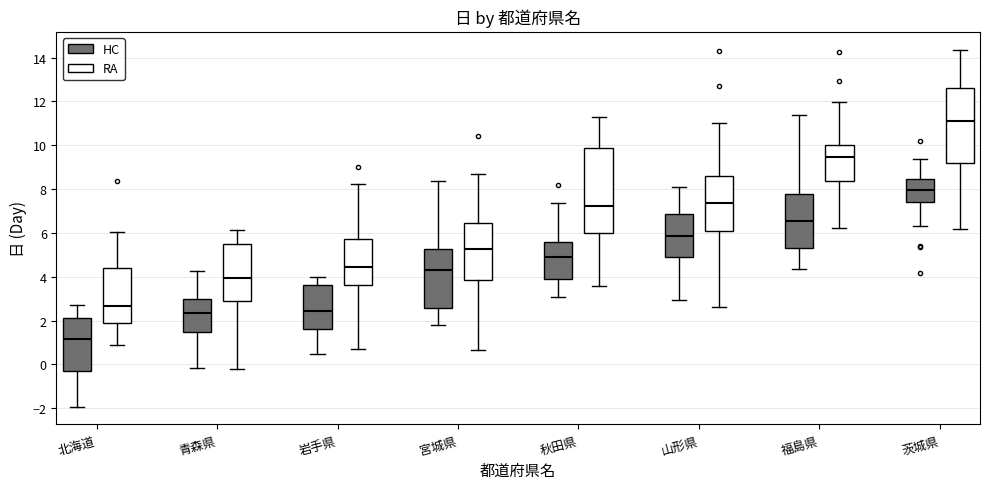

Which box's median line is the highest?

茨城県 (RA)